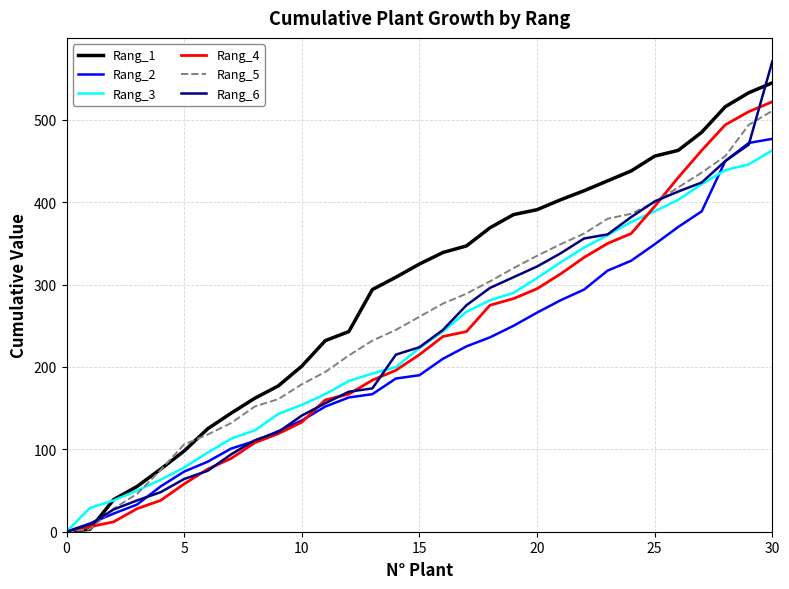

What is the greatest value displayed?

571